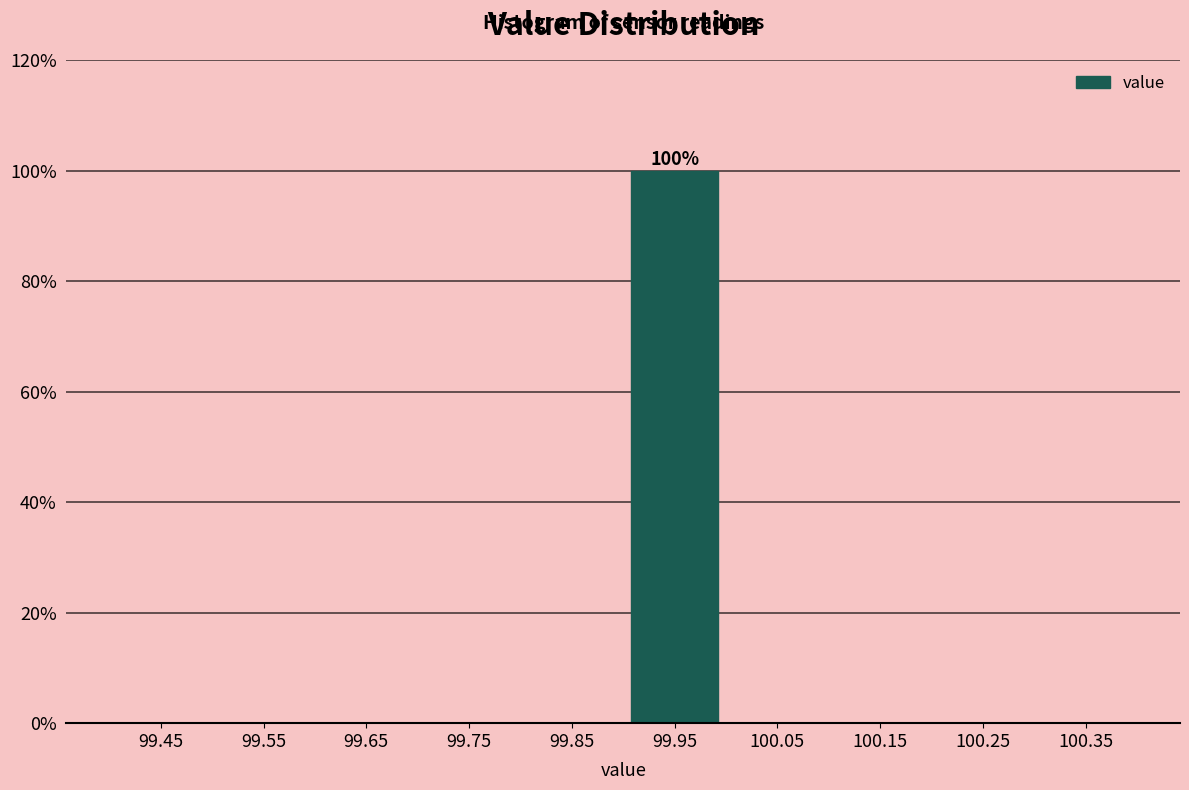

Which range on the x-axis has the tallest bar?

99.9 to 100.0